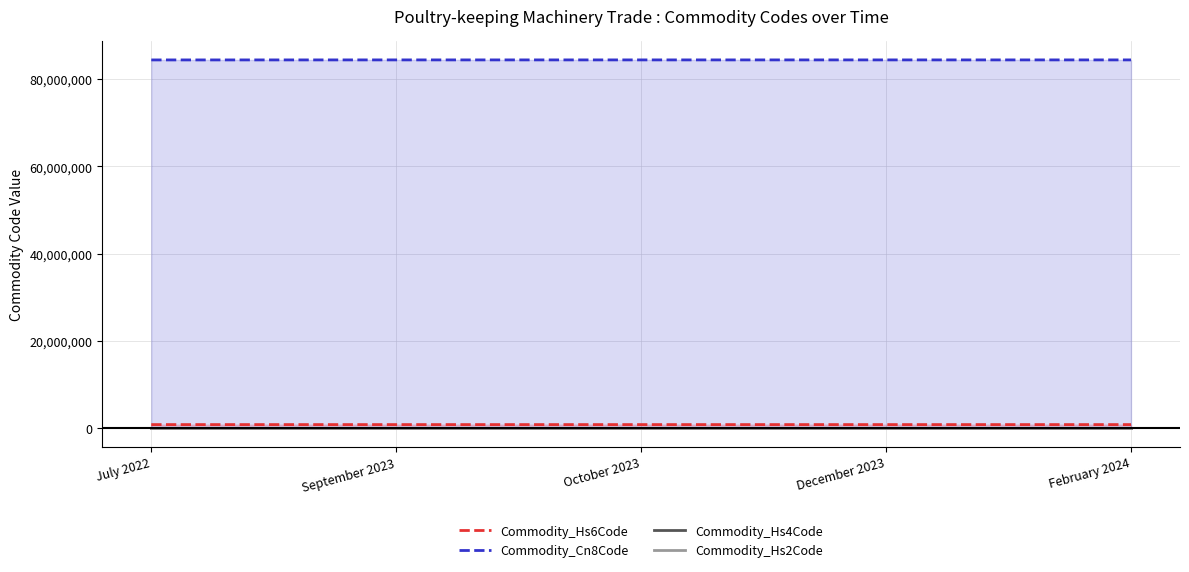

Is it true that Commodity_Hs6Code equals 457840 at July 2022?

False